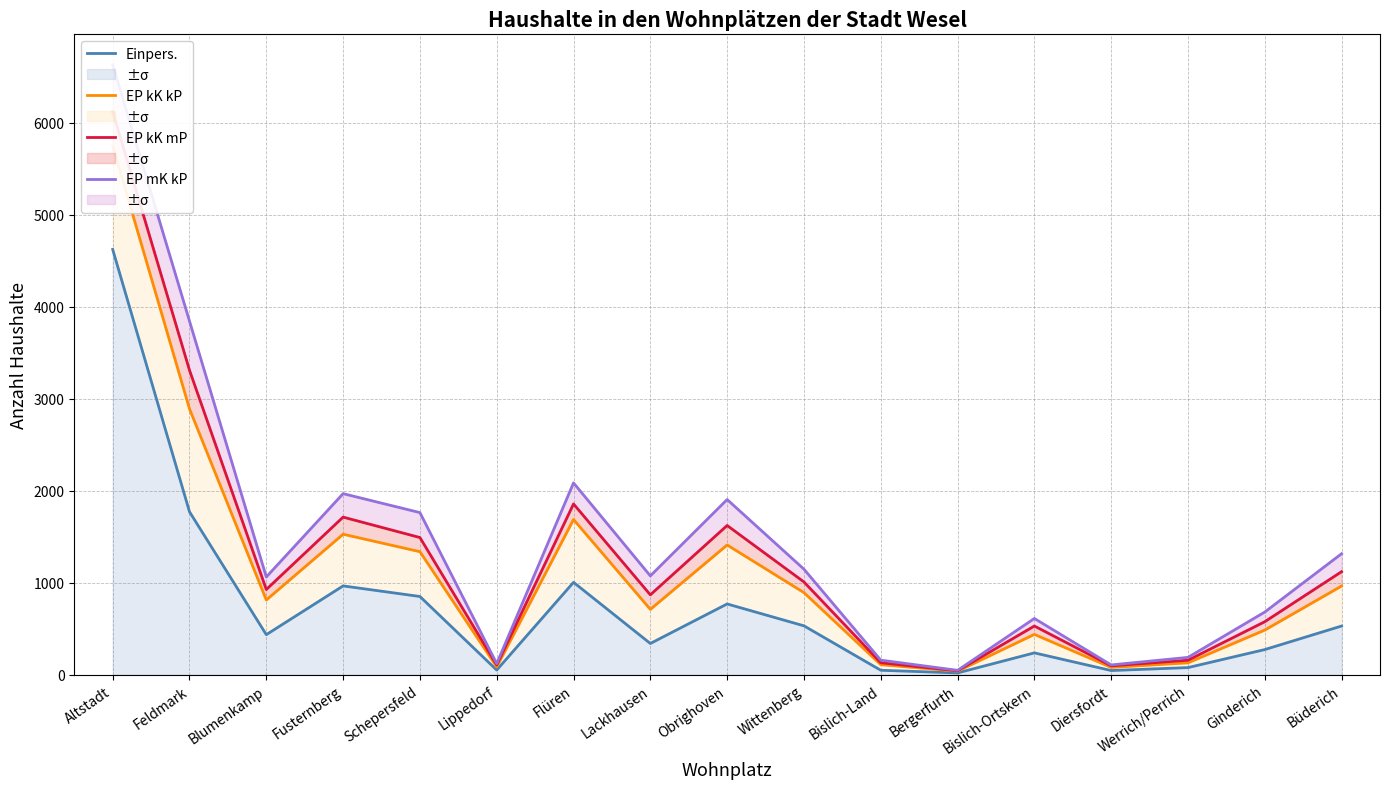

At which category does EP mK kP reach its first local valley?

Blumenkamp